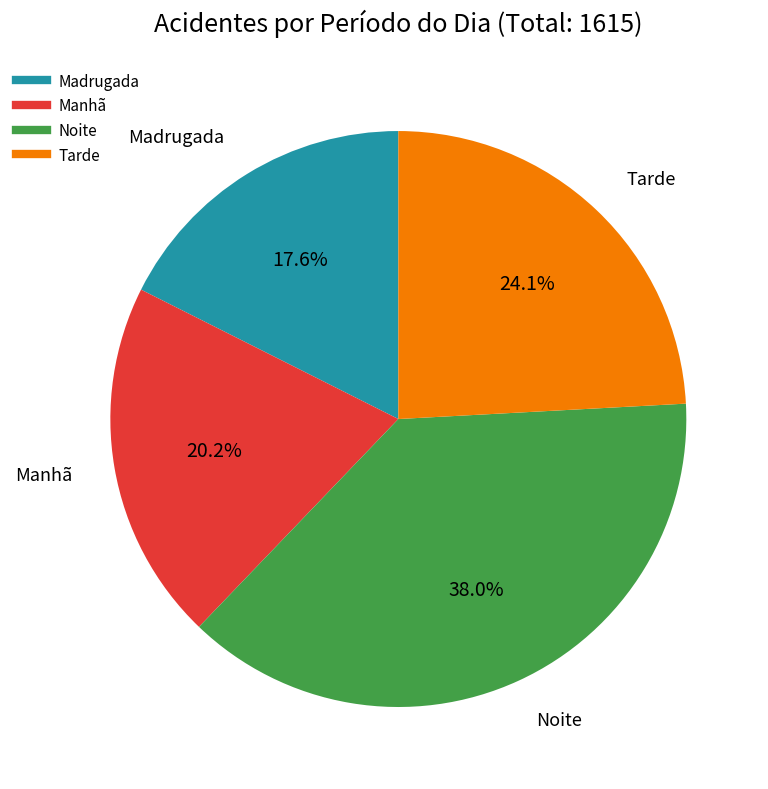

Rank the categories by value from lowest to highest.

Madrugada, Manhã, Tarde, Noite